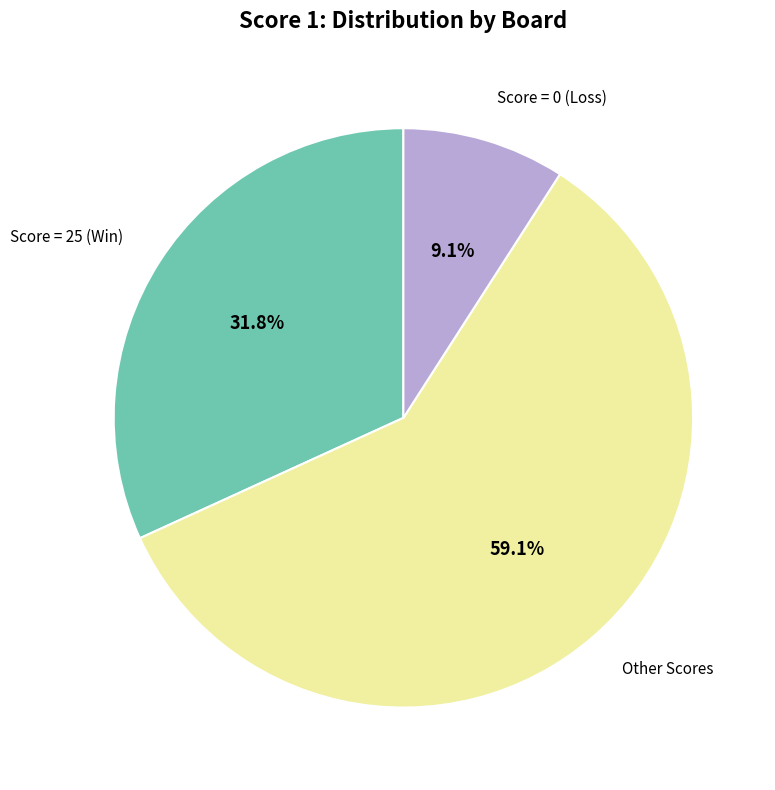

Is there a majority slice in this chart?

Yes